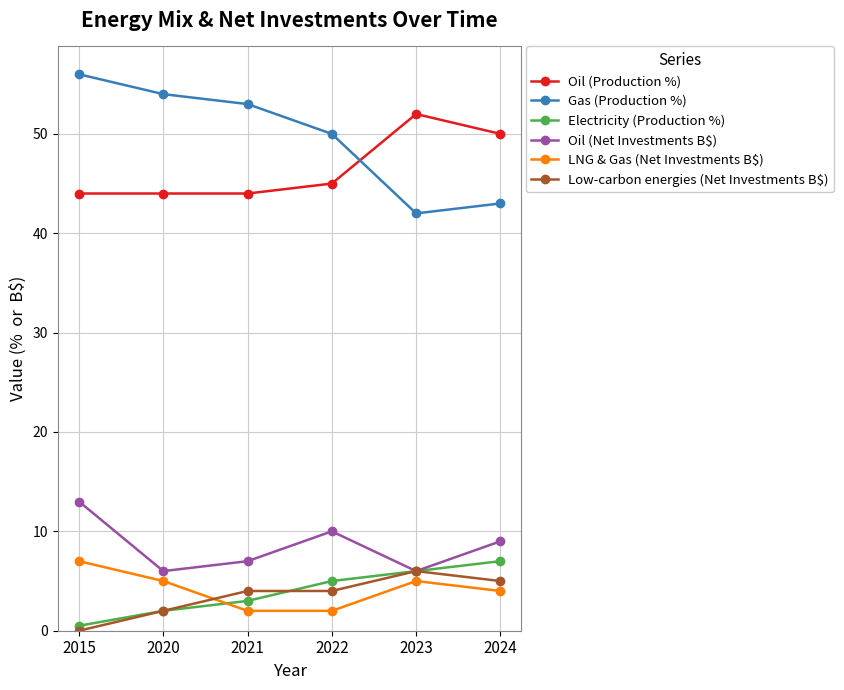

What is the spread (max minus min) of values at 2024?

46.0